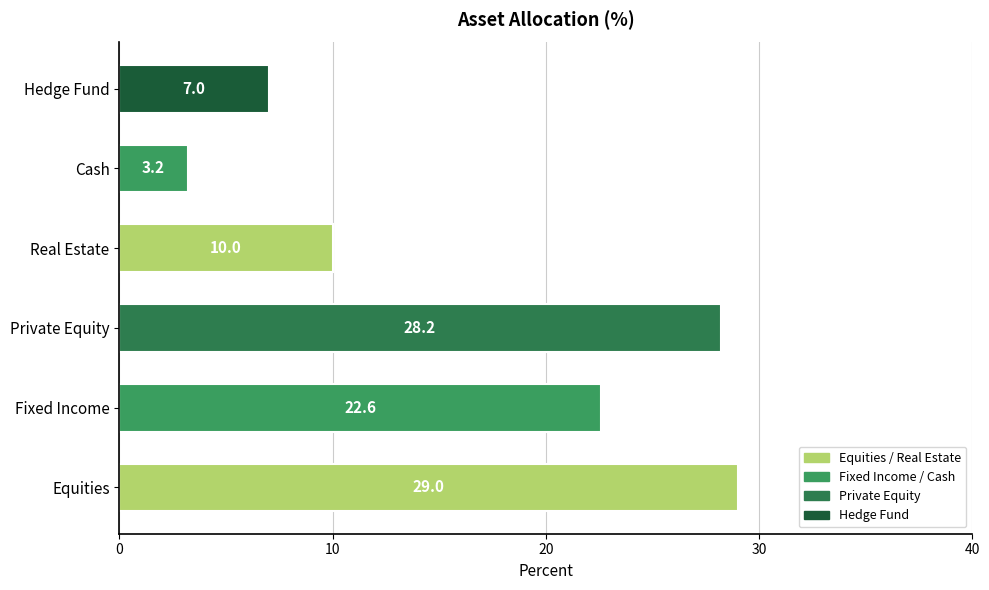

Does the chart contain any negative values?

No